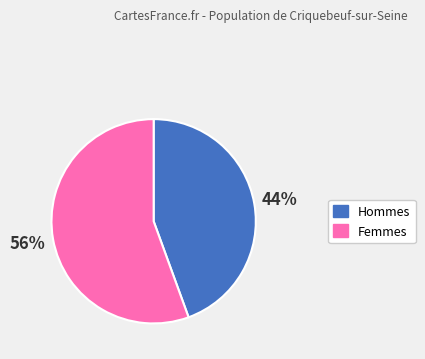

How many slices are in this pie chart?

2